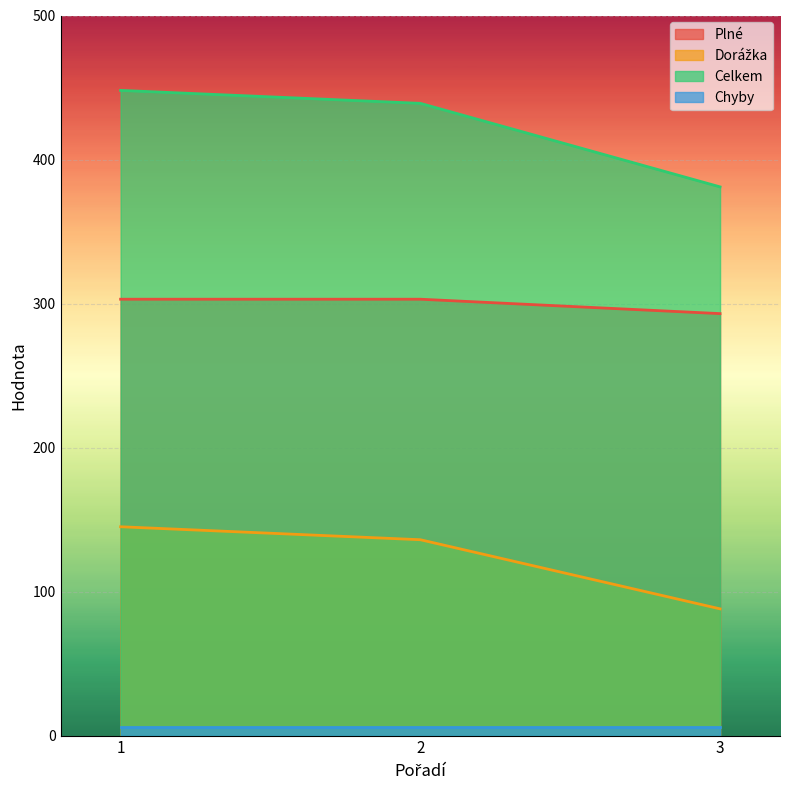

True or false: Celkem has a value of 292 at 2.

False